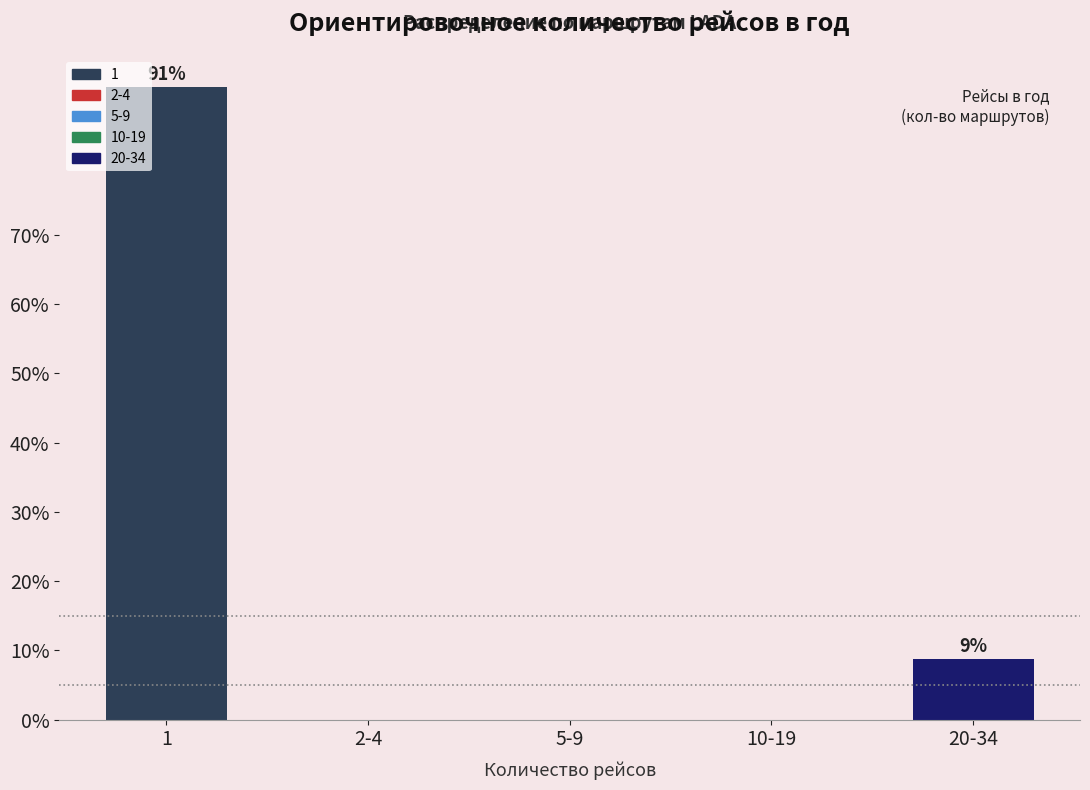

Reading right to left, list all the values displayed in this chart.

20-34=8.7	10-19=0.0	5-9=0.0	2-4=0.0	1=91.3